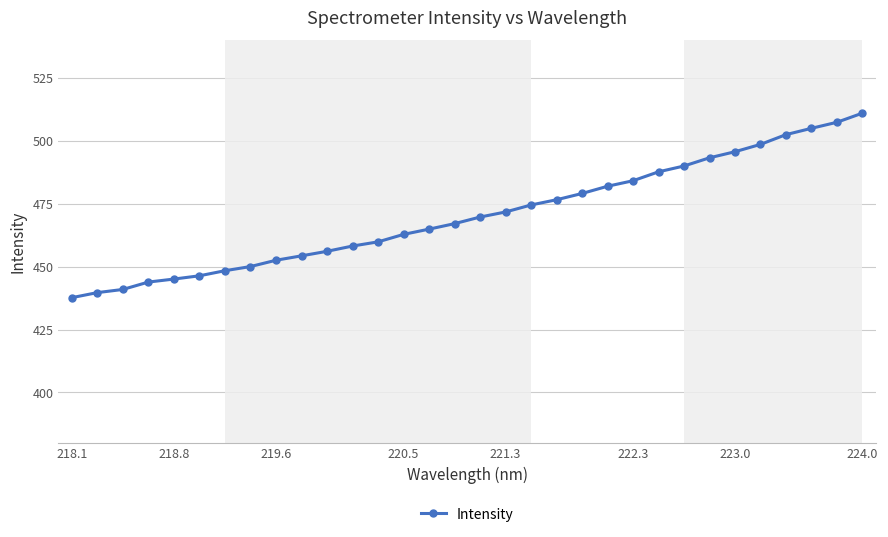

Is this an area chart (filled region under the line)?

No